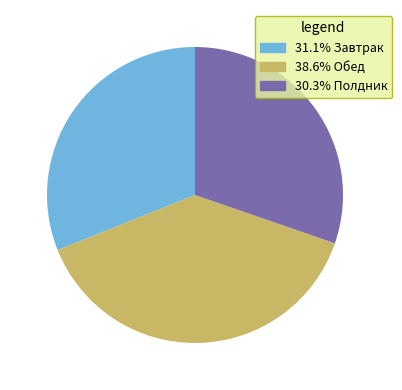

Is there any slice that represents more than half of the pie?

No